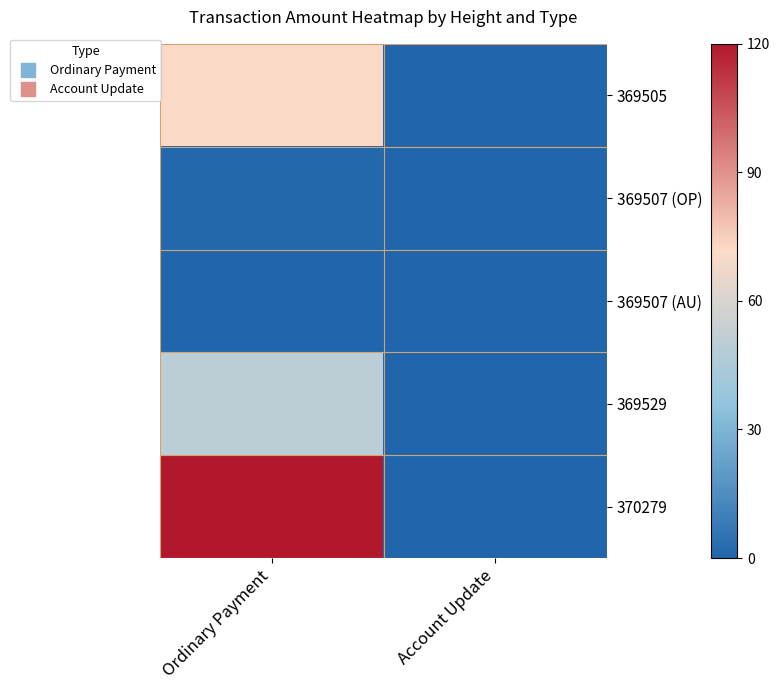

Reading left to right, extract all data points from this chart.

369505: Ordinary Payment=71	Account Update=0
369507 (OP): Ordinary Payment=1	Account Update=0
369507 (AU): Ordinary Payment=0	Account Update=0
369529: Ordinary Payment=50	Account Update=0
370279: Ordinary Payment=120	Account Update=0